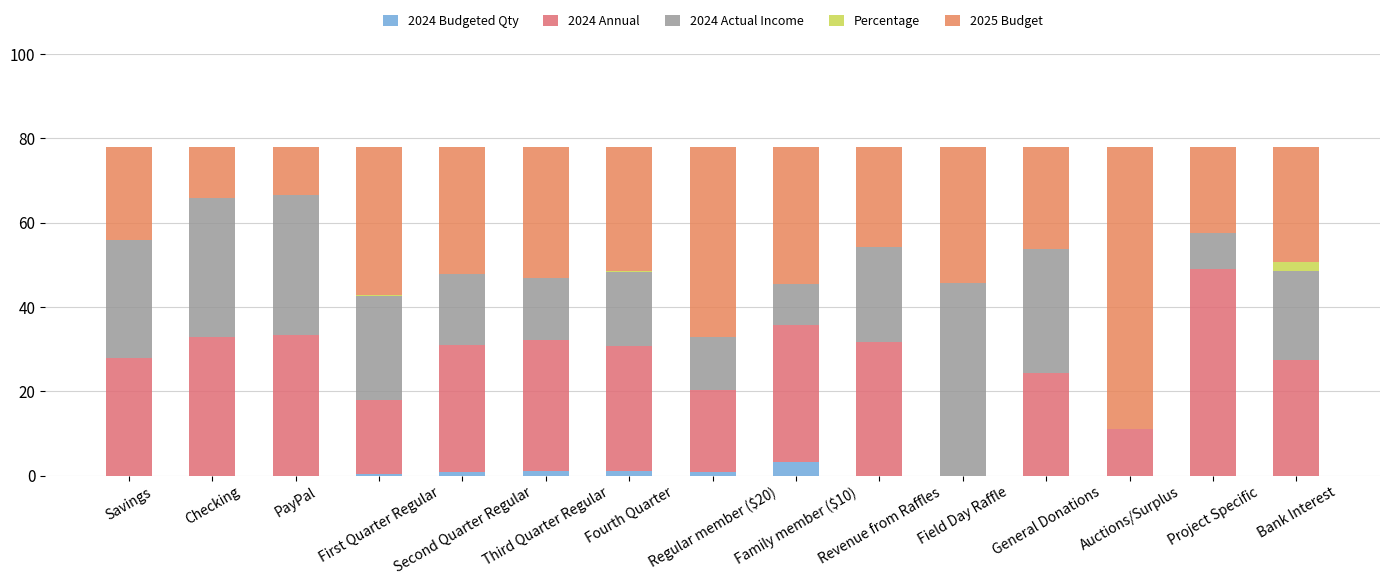

Count the number of categories in the chart.

15